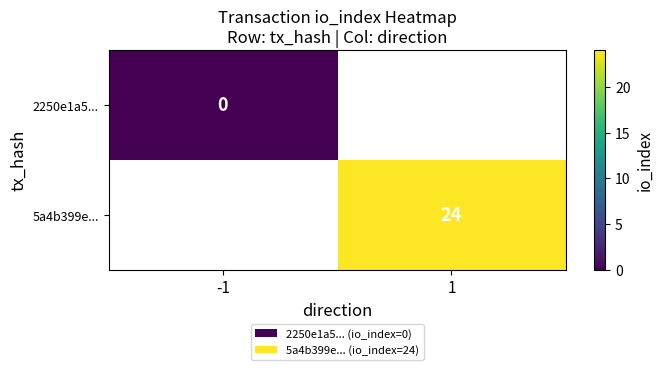

The value of 5a4b399e... at 1 is 39. True or false?

False